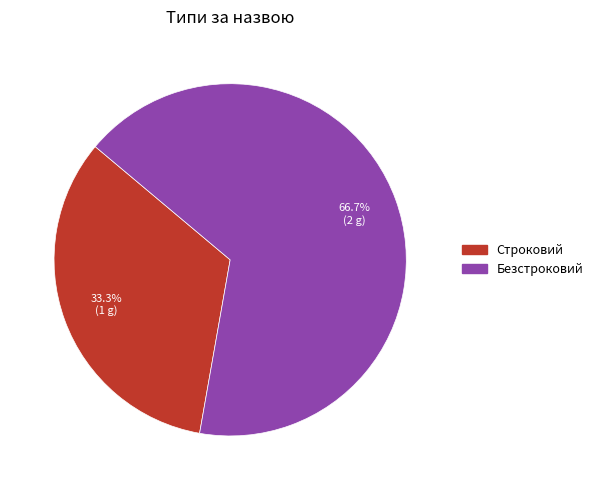

To the nearest percent, what percentage of the pie is Строковий?

33%